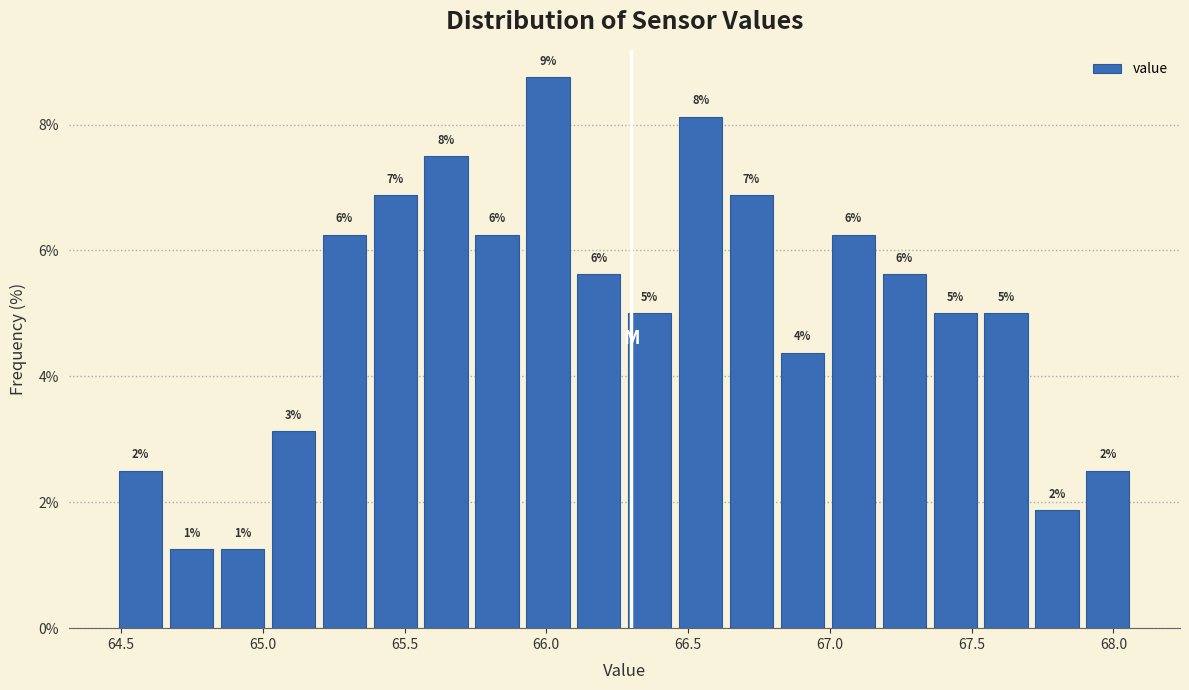

Around what value on the x-axis is the tallest bar? Give the approximate position of its centre, as read against the axis.

66.00